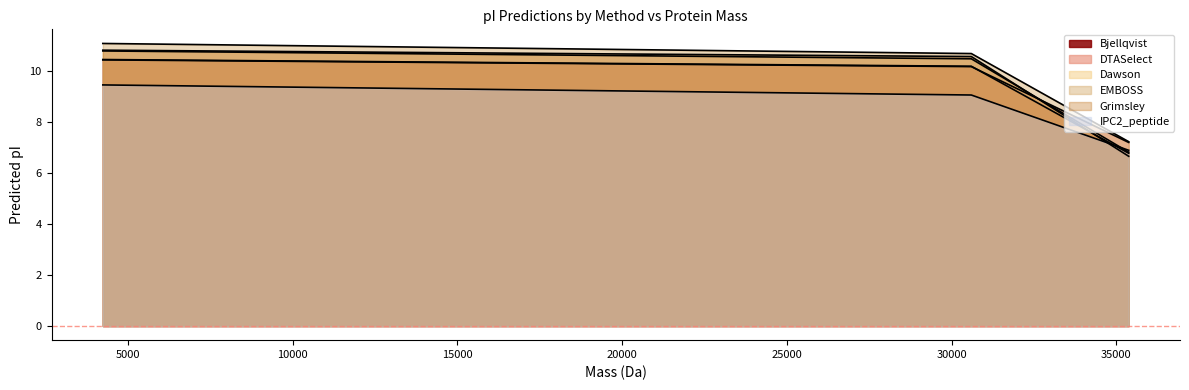

How many series are shown in this chart?

6